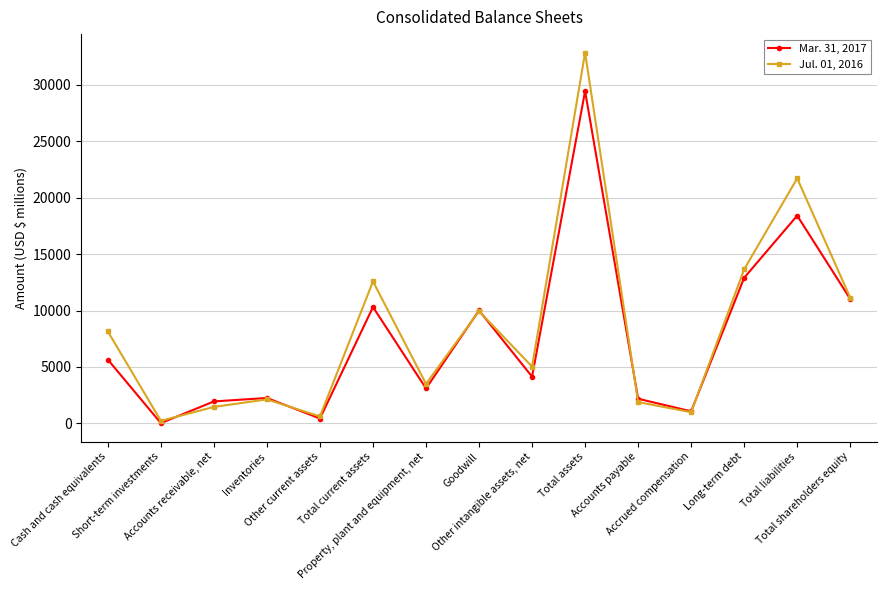

At which category is the sum across all series the highest?

Total assets